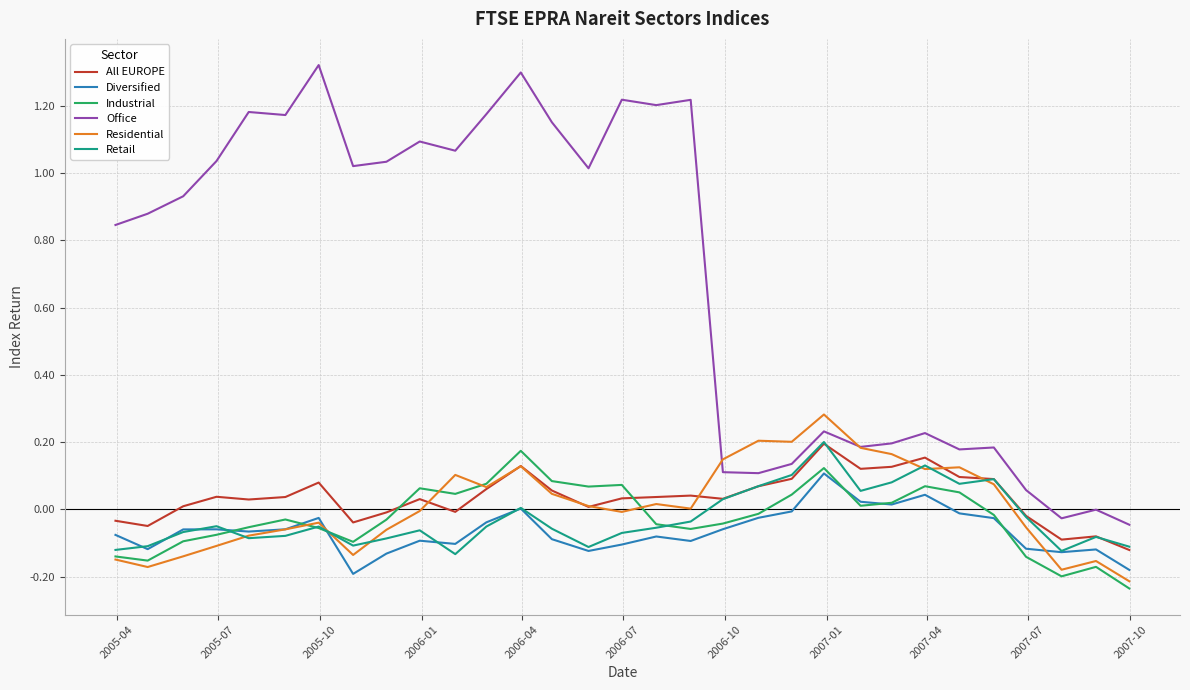

In Office, how many points are higher than both neighbors (excluding endpoints)?

10